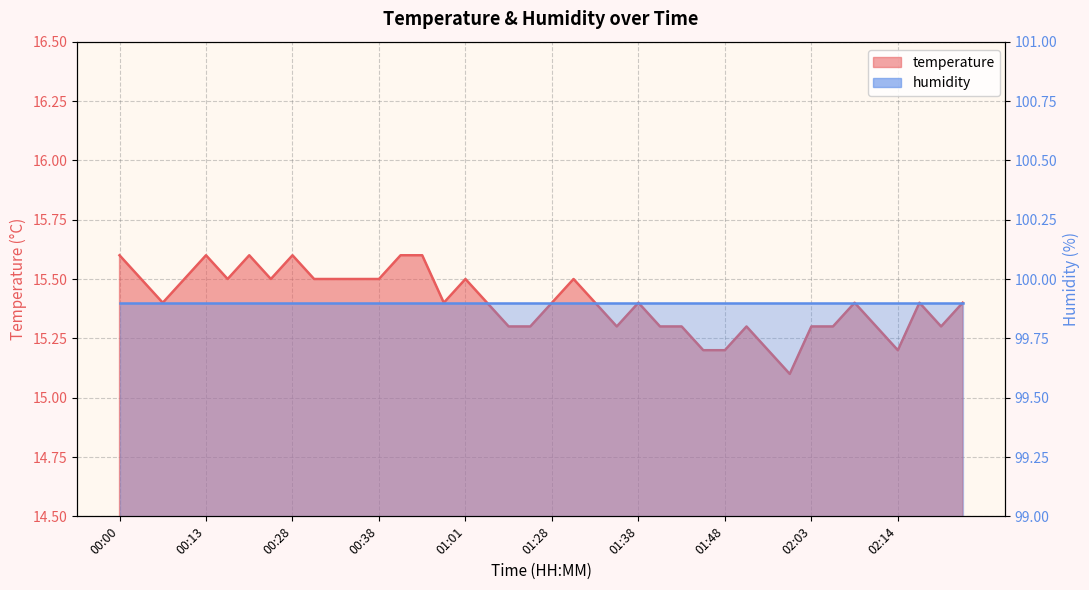

What is the sum of the values at 01:36 and 00:58?

30.7